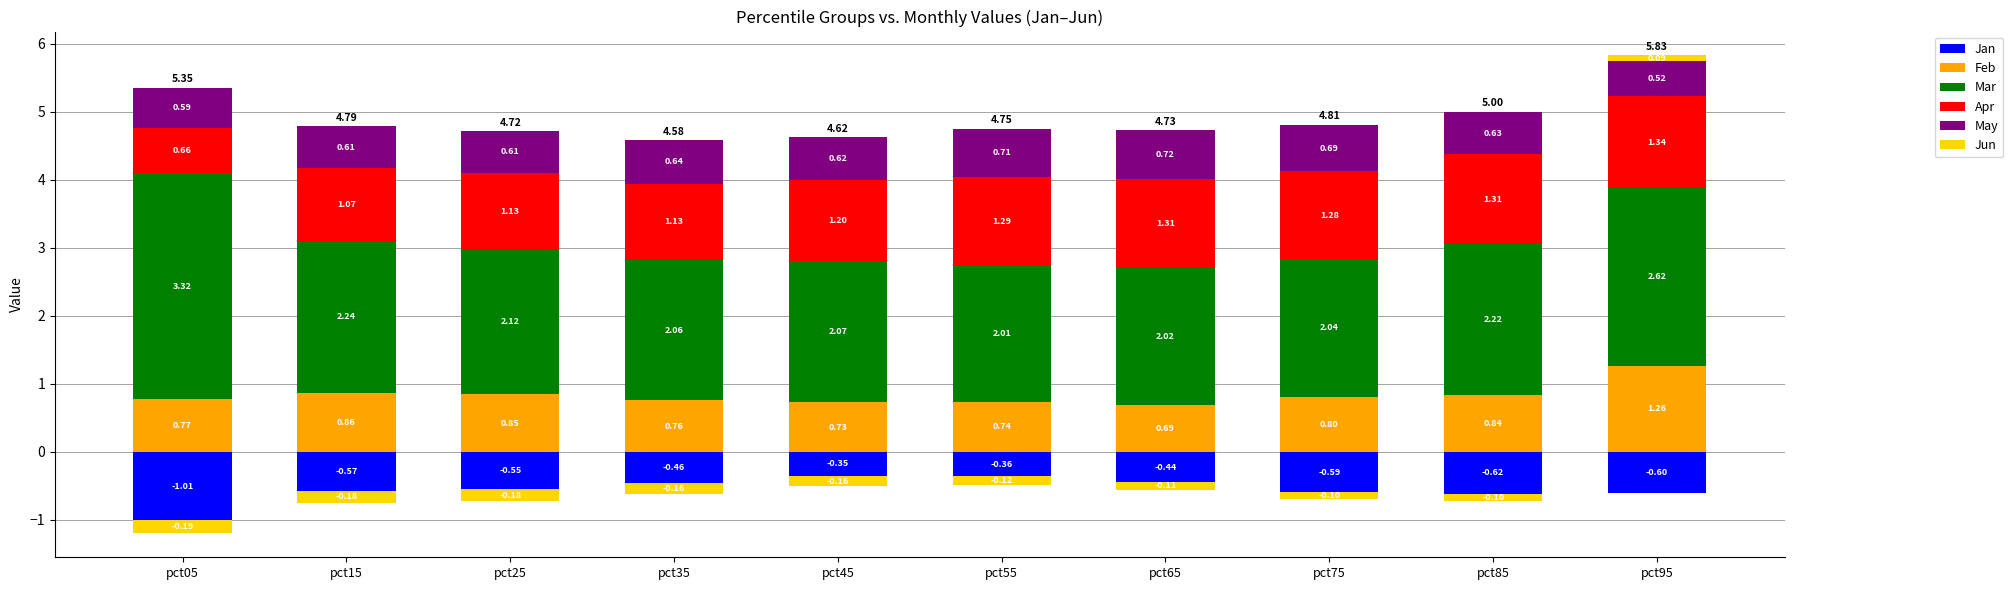

What is the difference between the Apr values at pct25 and pct75?

0.1